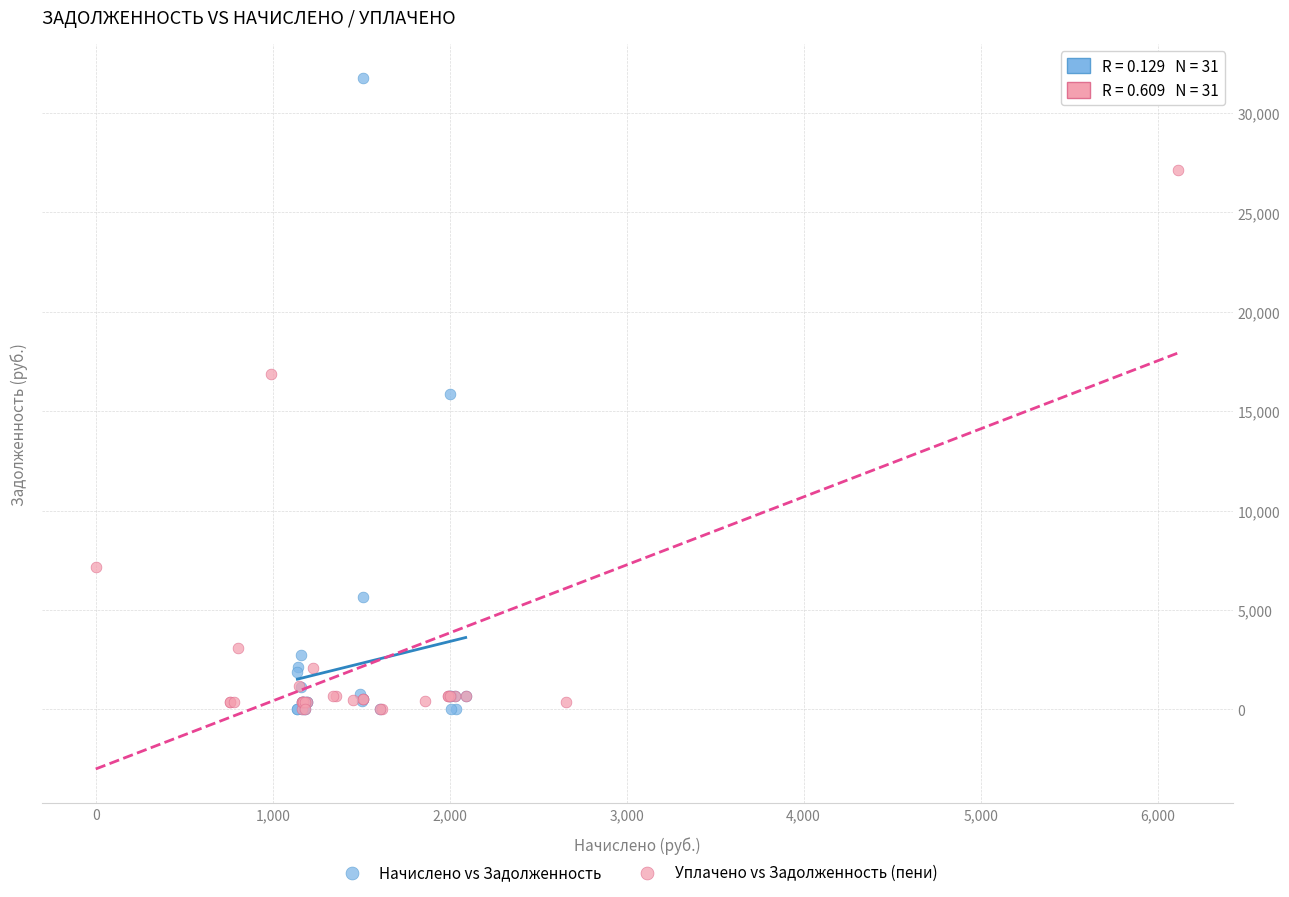

Which series contains the highest Y value?

Начислено vs Задолженность